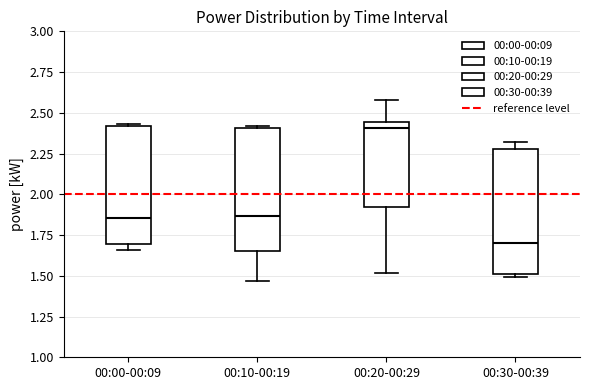

Which box's median line is the highest?

00:20-00:29